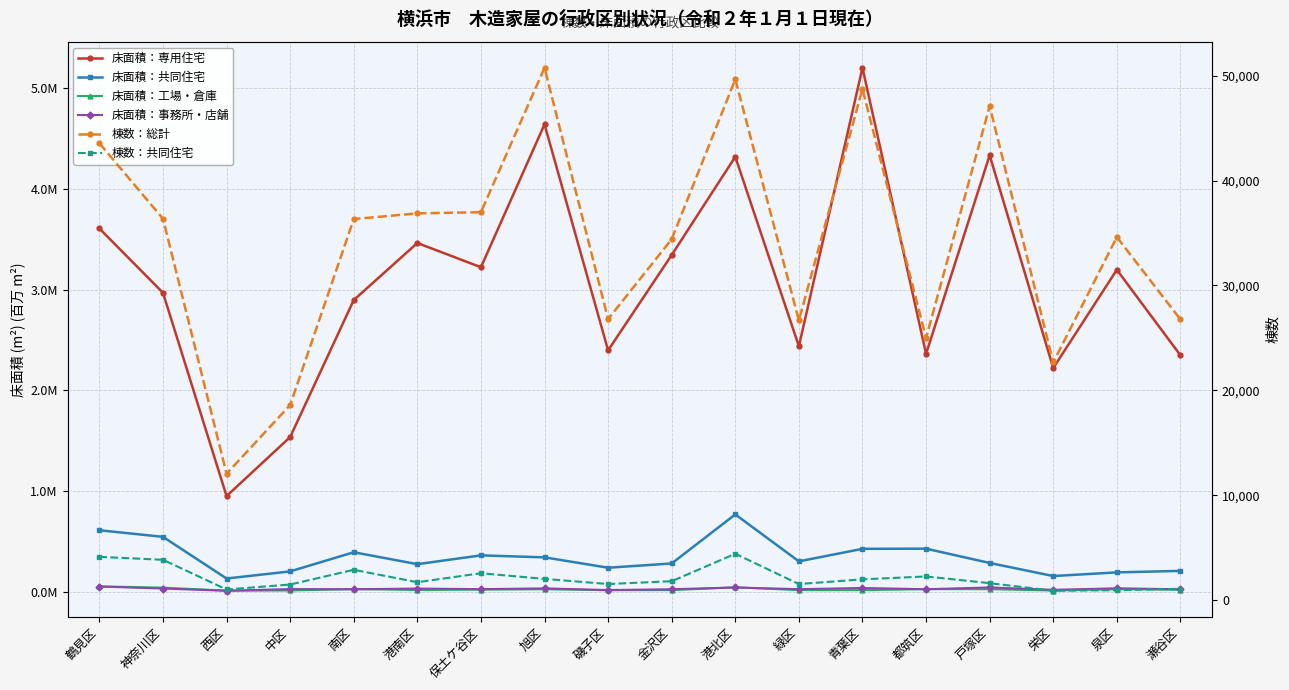

What is the highest value of the 床面積：専用住宅 series?

5.2